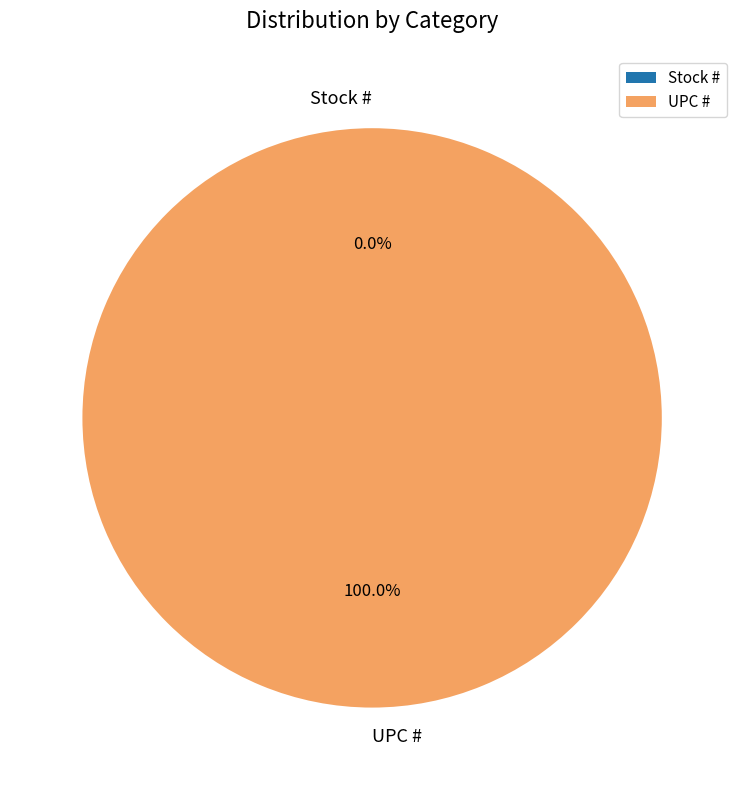

To the nearest percent, what portion does UPC # represent?

100%